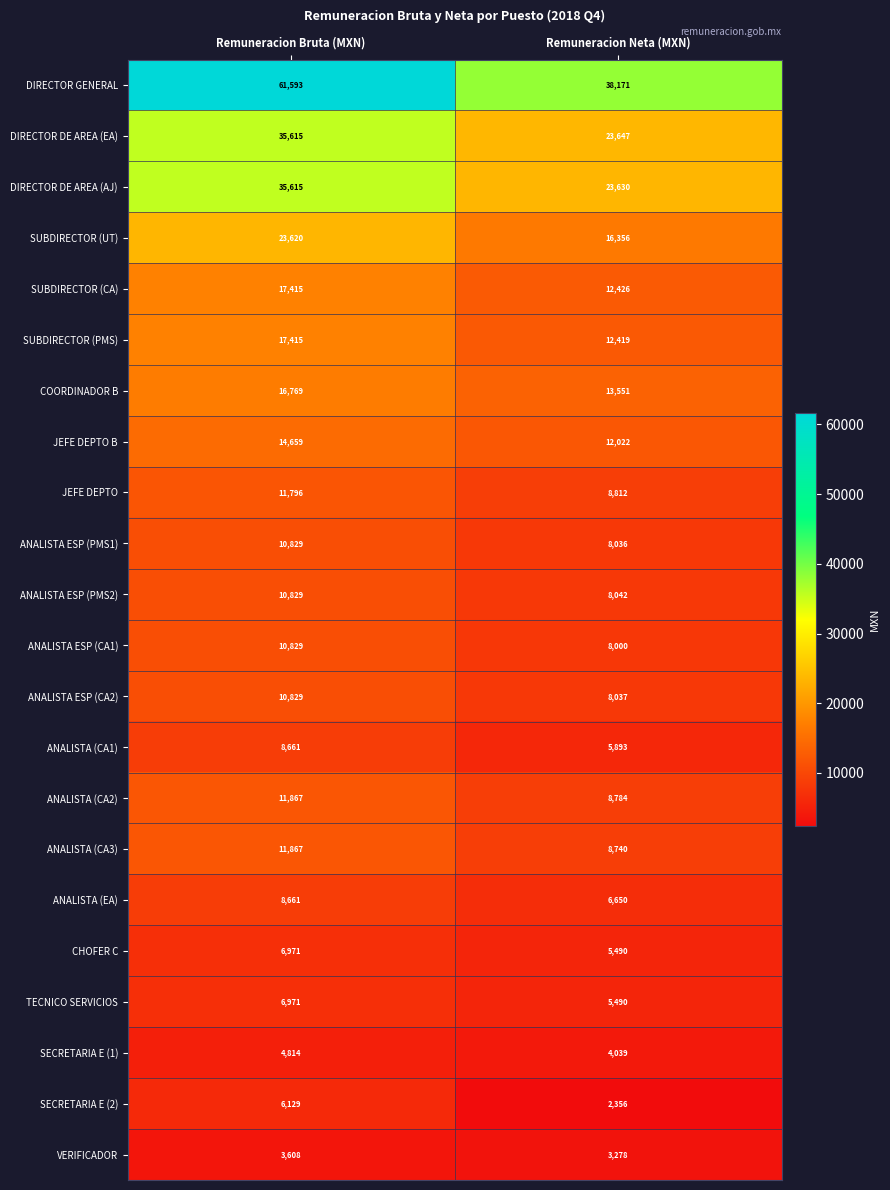

Which series has the largest range (max minus min)?

DIRECTOR GENERAL